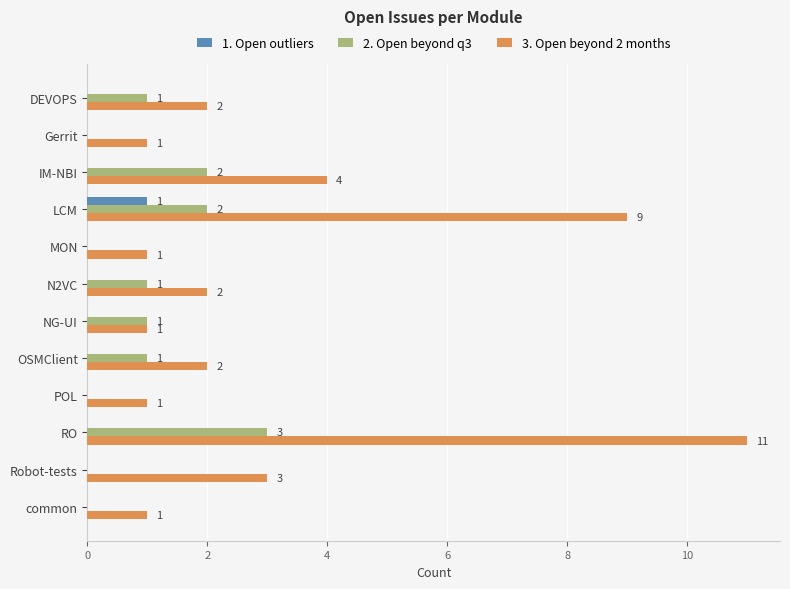

Is it true that 2. Open beyond q3 equals 0 at Gerrit?

True